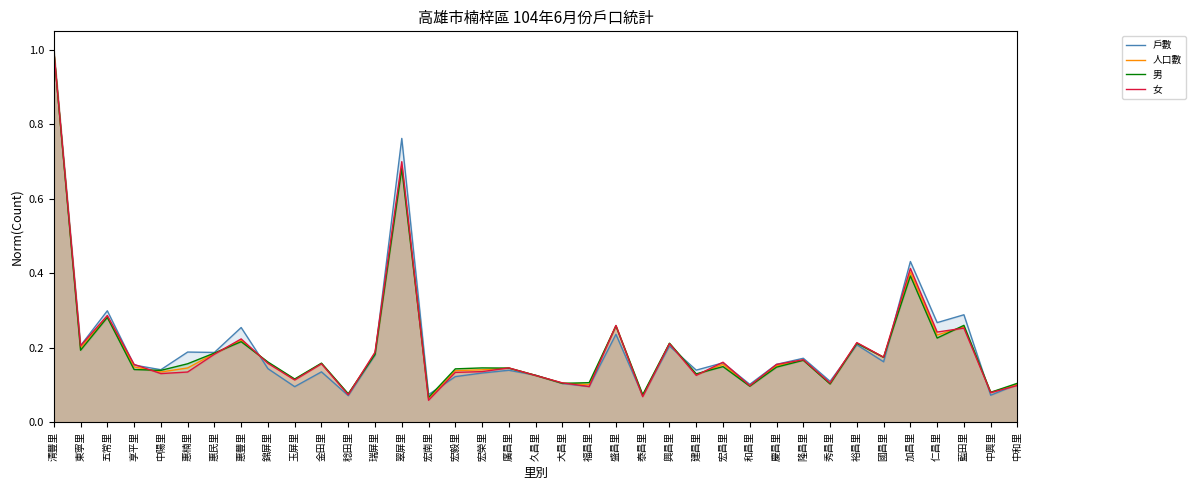

Is the value of 女 at 廣昌里 greater than the value of 男 at 大昌里?

Yes